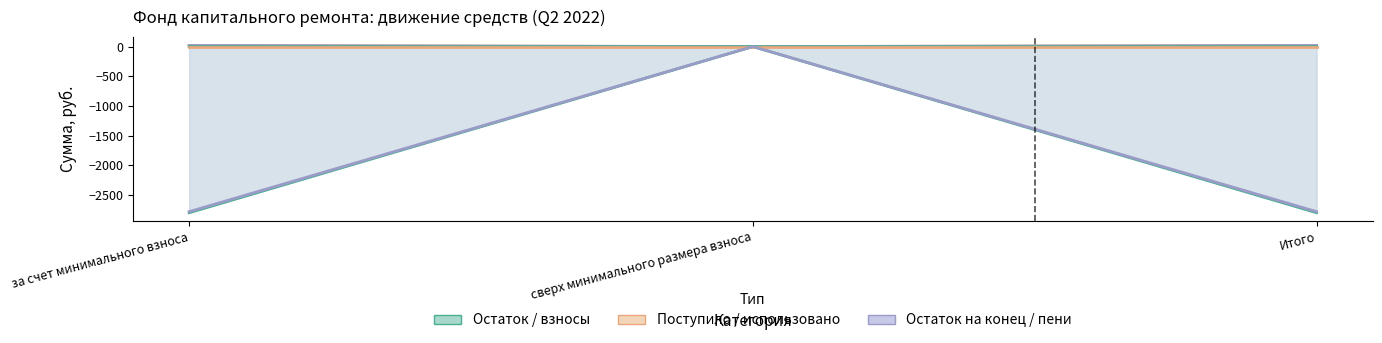

What is the label of the 1st point from the right?

Итого